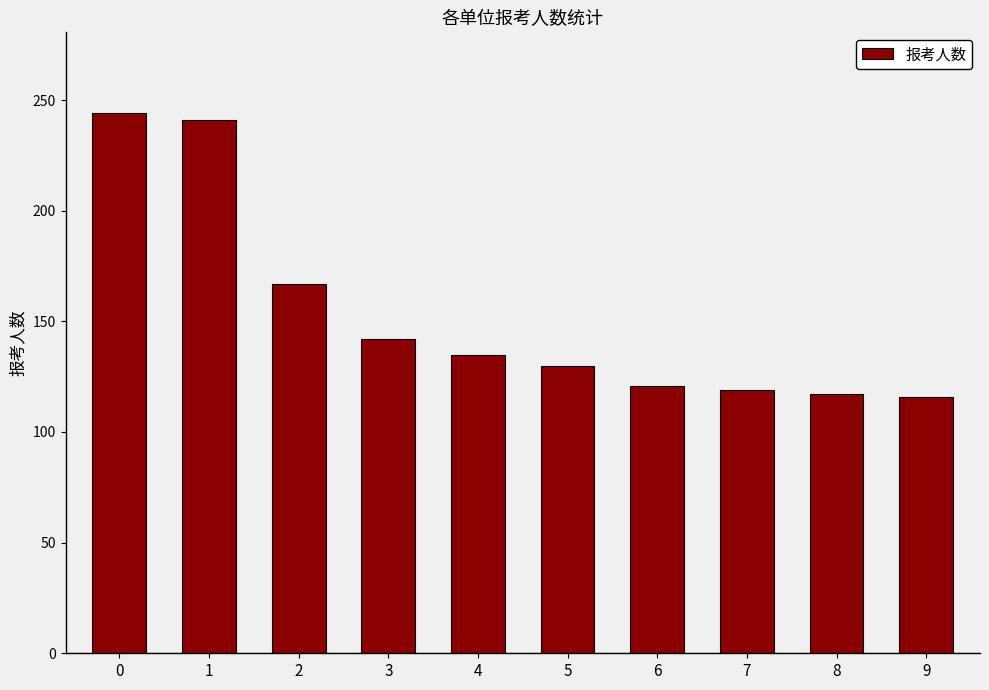

What is the value of the 5th bar from the left?

135